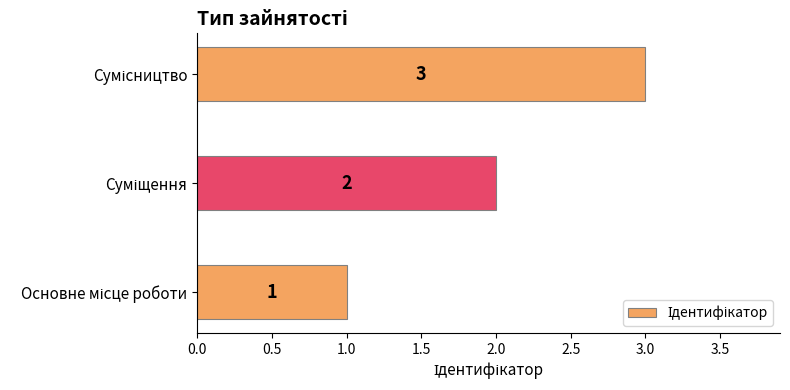

What is the maximum value shown in the chart?

3